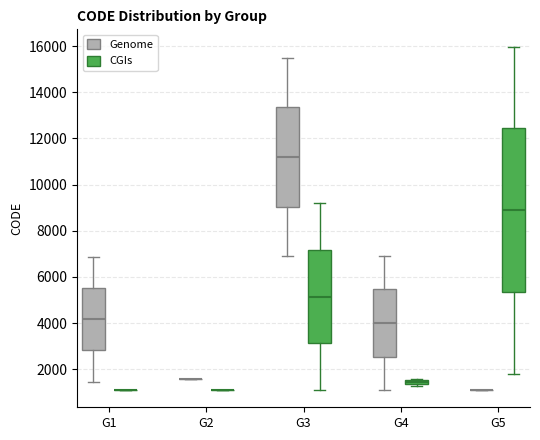

Comparing the boxes themselves (not the whiskers), which one is the tallest?

G5 (CGIs)